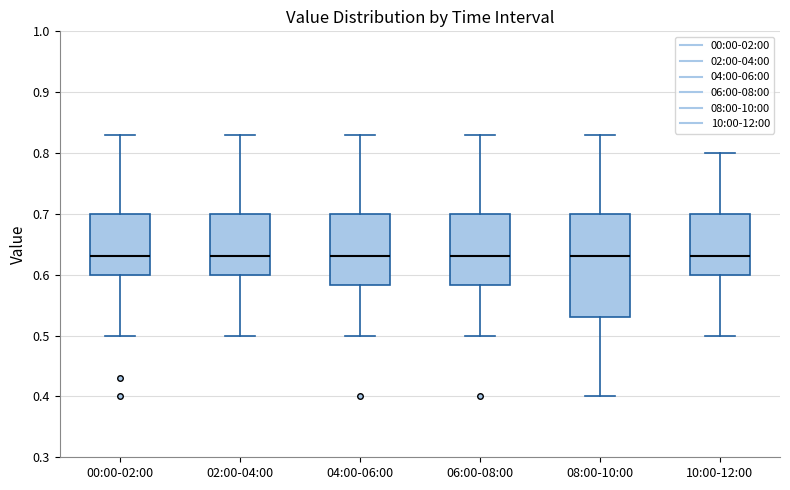

Reading left to right, read every box against the y-axis: the position of its median line, the range the box covers, and the ends of its whiskers. The values are not printed on the chart, so give them approximately, as read against the axis.

00:00-02:00: median 0.63, box 0.60 to 0.70, whiskers 0.50 to 0.83
02:00-04:00: median 0.63, box 0.60 to 0.70, whiskers 0.50 to 0.83
04:00-06:00: median 0.63, box 0.58 to 0.70, whiskers 0.50 to 0.83
06:00-08:00: median 0.63, box 0.58 to 0.70, whiskers 0.50 to 0.83
08:00-10:00: median 0.63, box 0.53 to 0.70, whiskers 0.40 to 0.83
10:00-12:00: median 0.63, box 0.60 to 0.70, whiskers 0.50 to 0.80